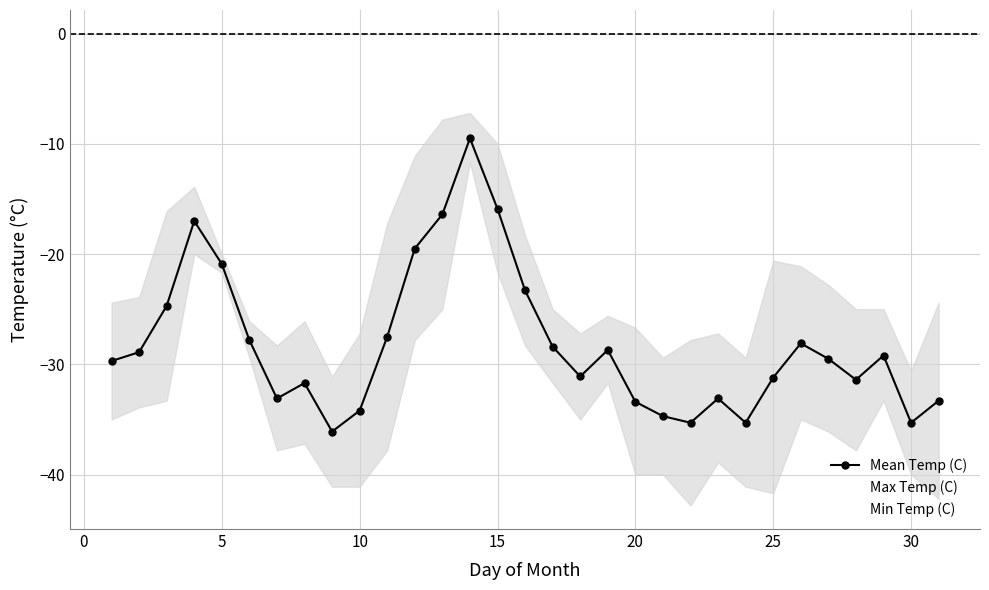

True or false: Mean Temp (C) has more than 0 points higher than both neighbors.

True